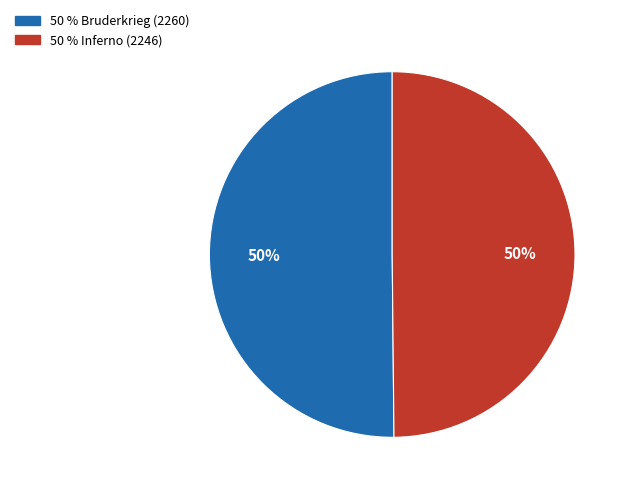

To the nearest percent, what is the average slice percentage?

50%